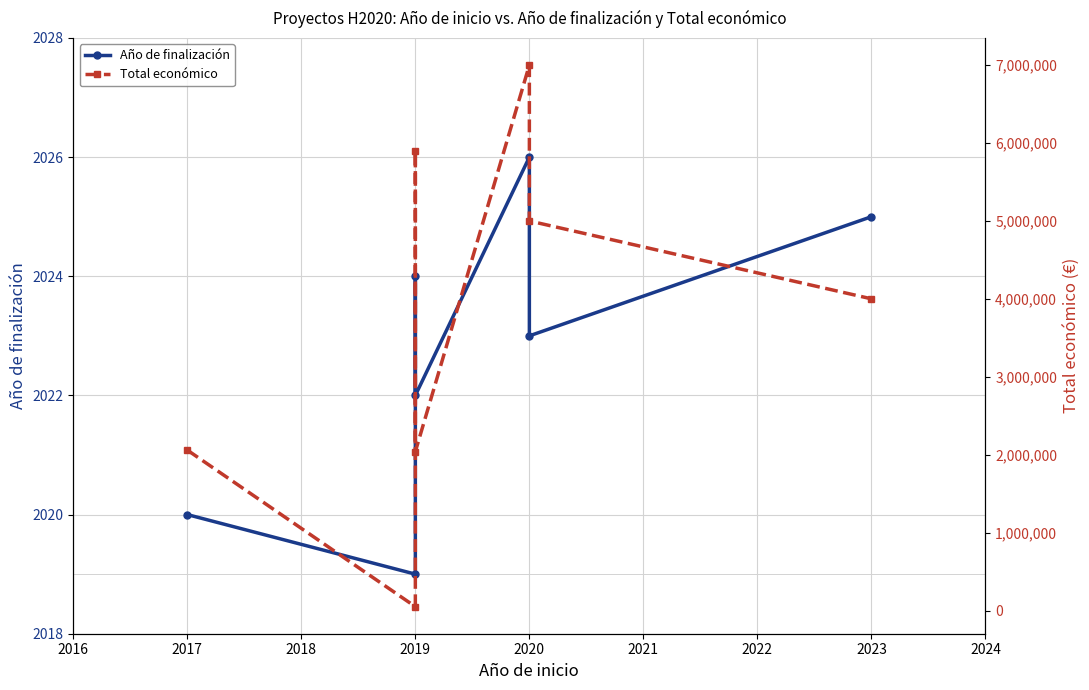

Count the number of data series in this chart.

2